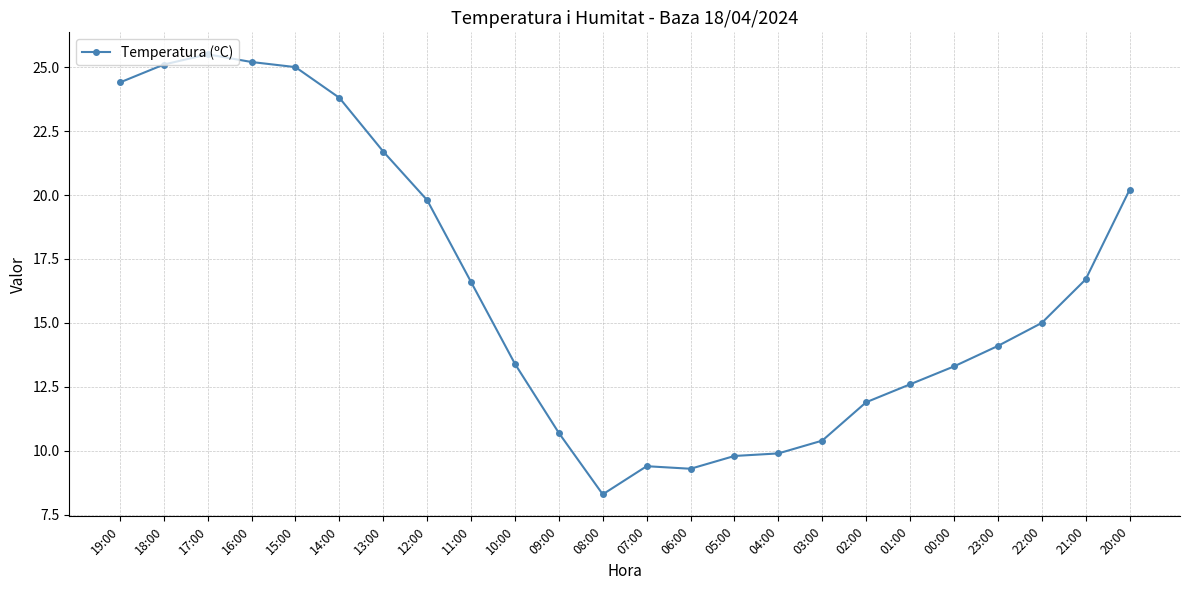

True or false: the data shows 16.2 at 18:00.

False